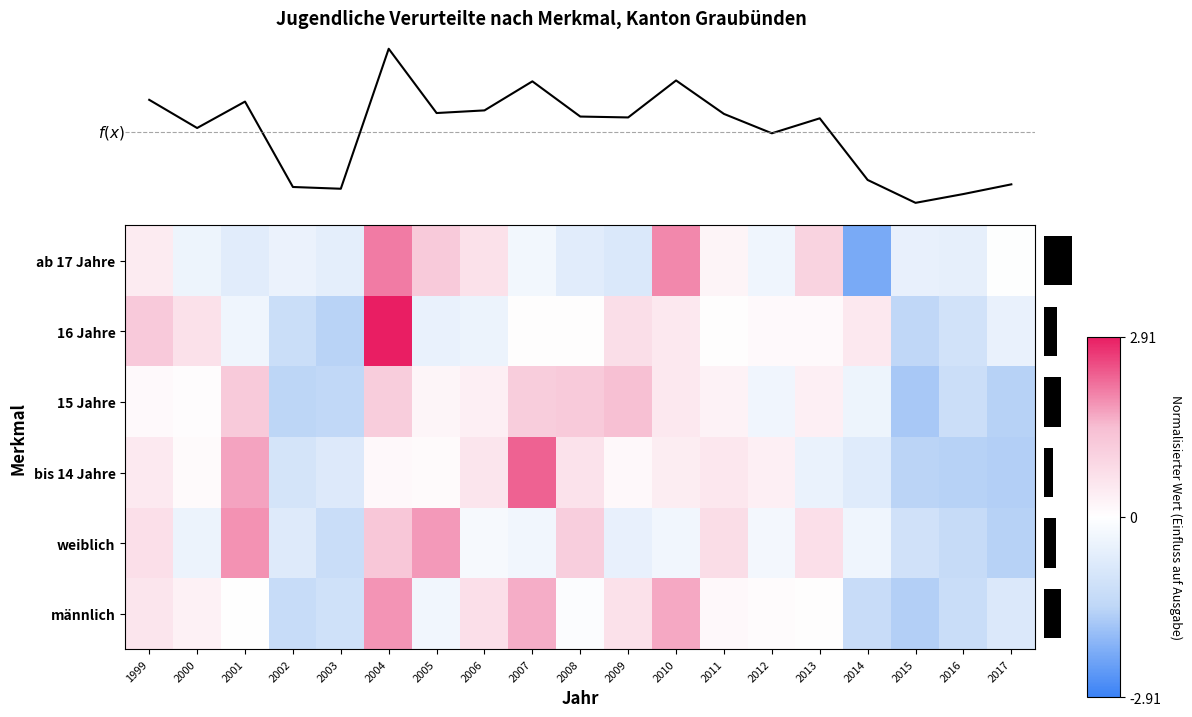

What is the total value across all series at 2017?

-6.0